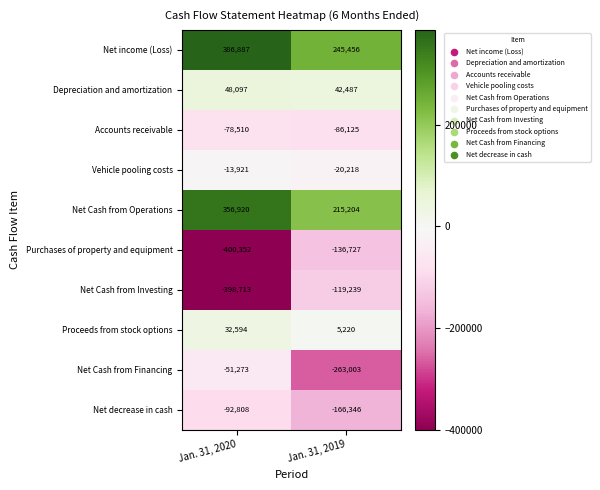

Which category has the lowest value in the Net Cash from Financing series?

Jan. 31, 2019